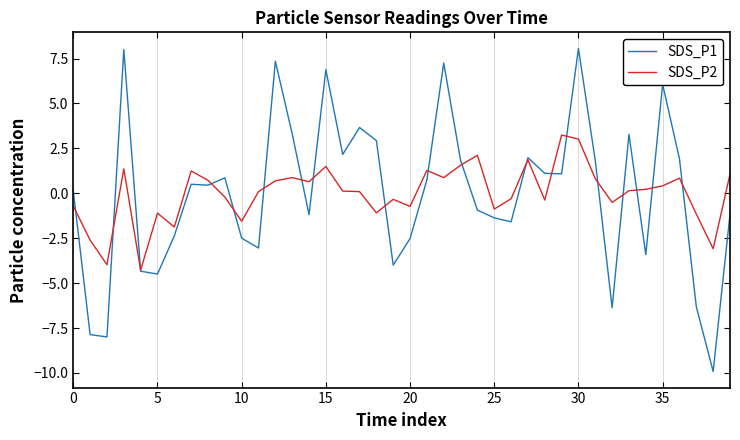

Rank the series by their maximum value, from lowest to highest.

SDS_P2, SDS_P1